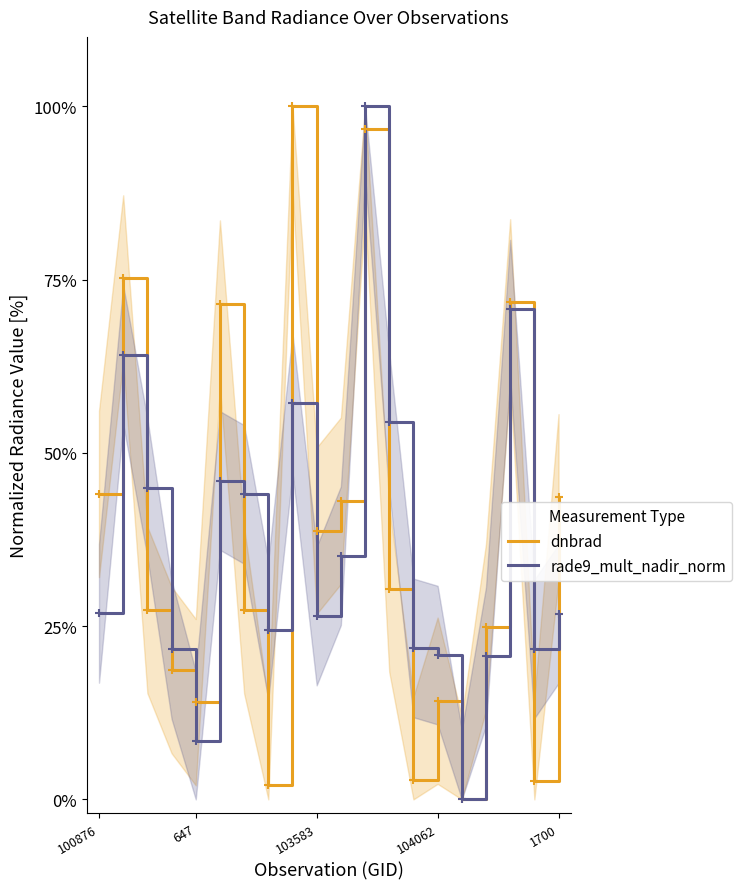

At which category is the sum across all series the highest?

11